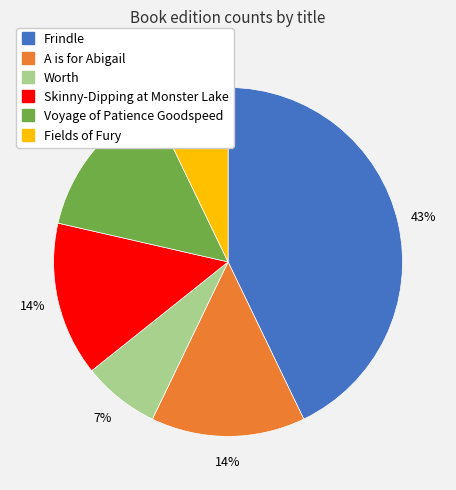

Is it true that Worth is 7% of the pie?

True